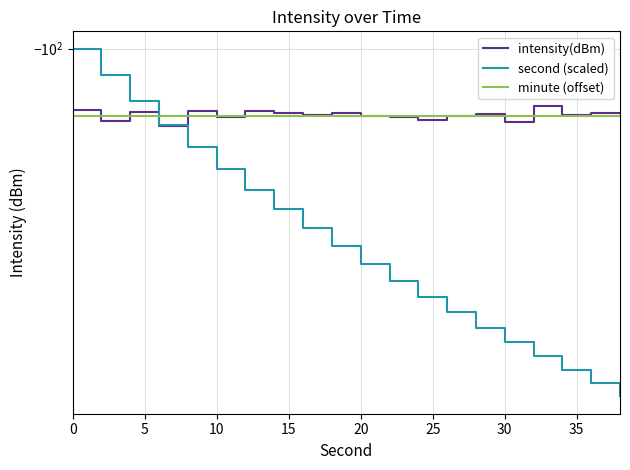

How many intersections are there between second (scaled) and minute (offset)?

1